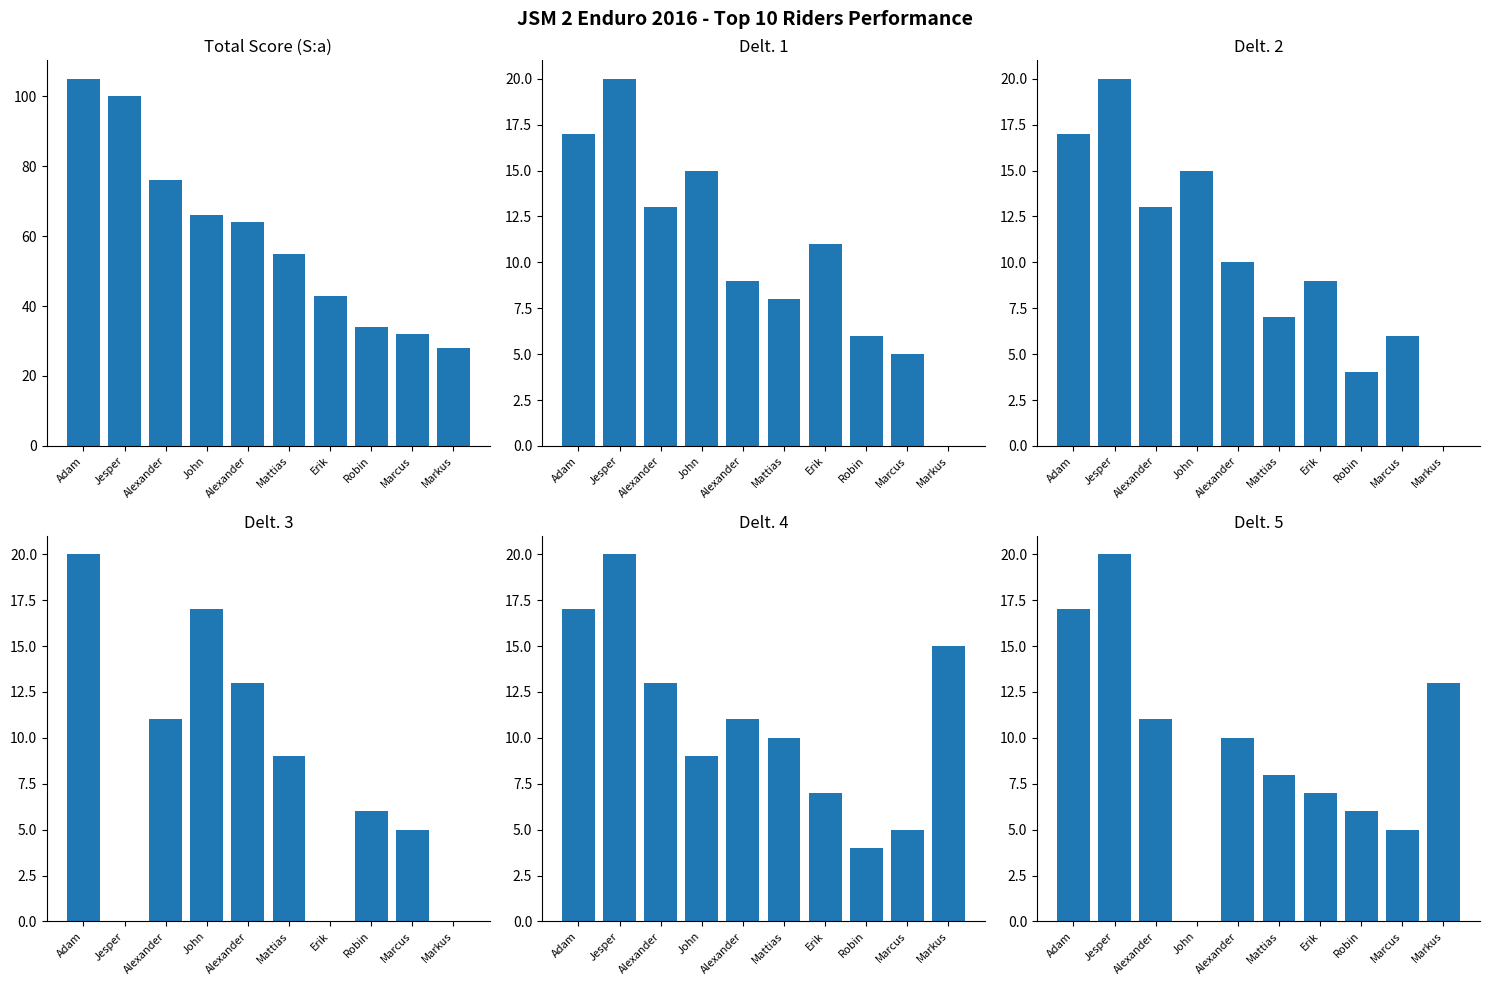

What is the total value across all series at Alexander?

137